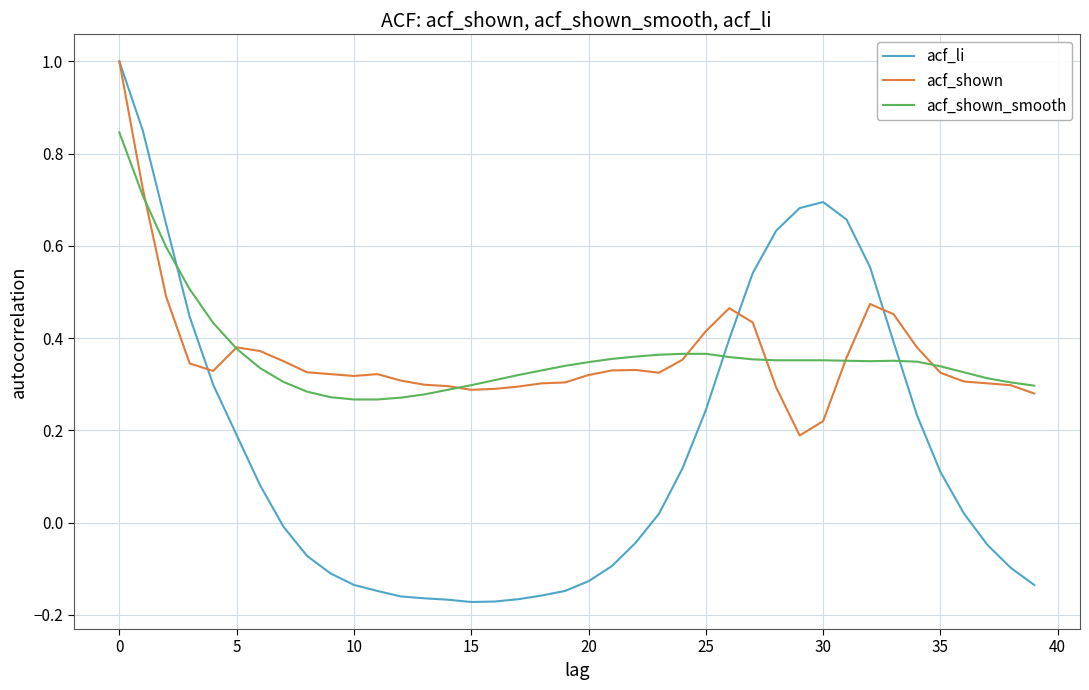

Which series has the widest spread of values?

acf_li